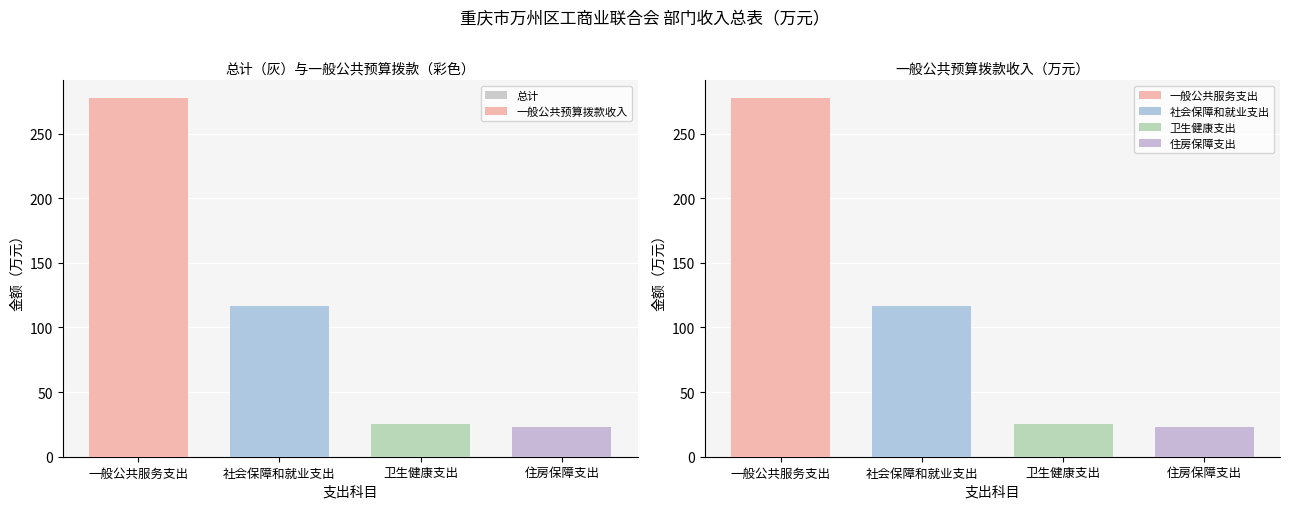

What is the value of the 一般公共预算拨款收入 bar at the 2nd from the left?

116.6